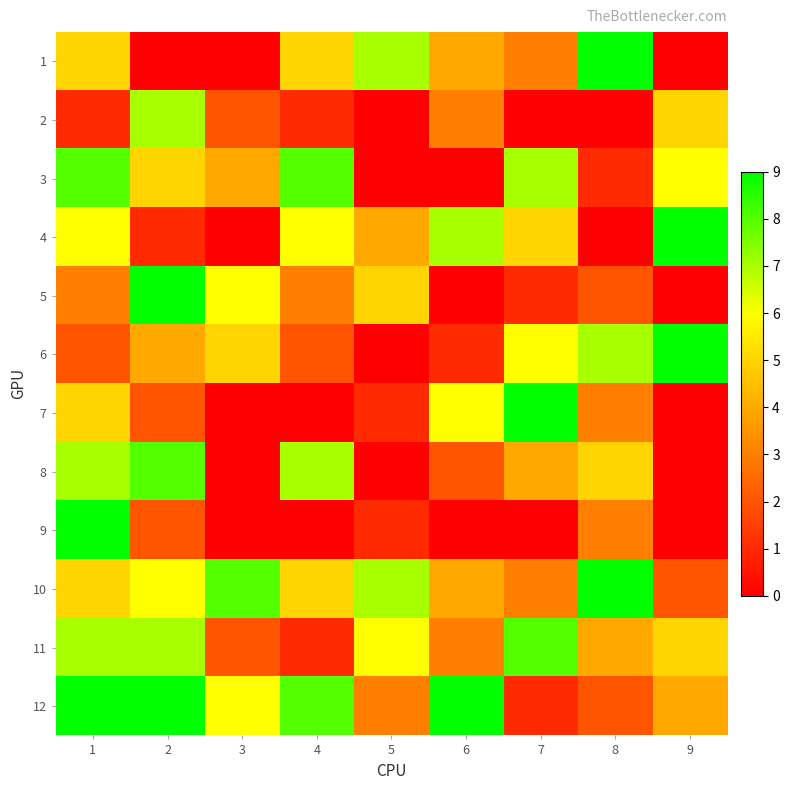

At which category is the sum across all series the highest?

1